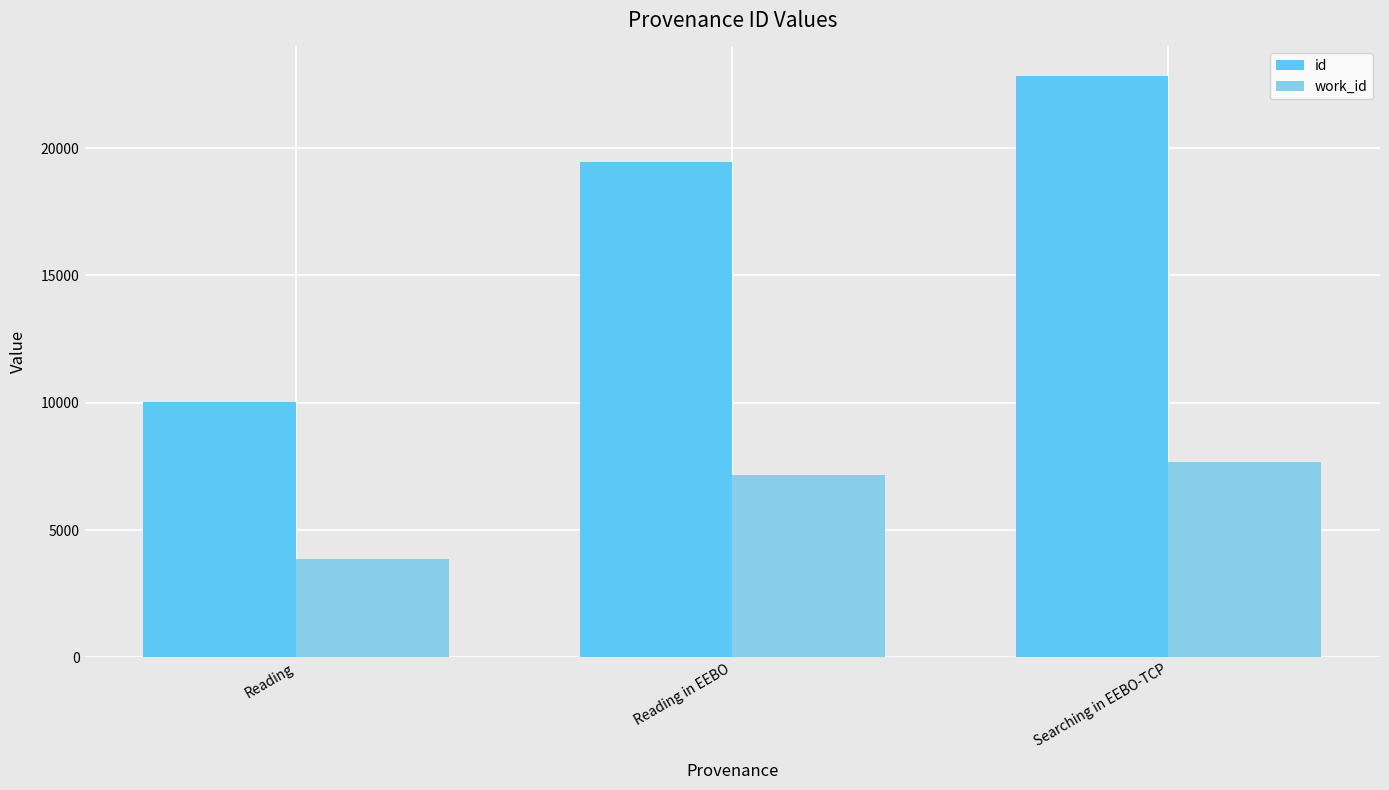

Reading left to right, transcribe all the data shown in this chart.

id: Reading=10016	Reading in EEBO=19452	Searching in EEBO-TCP=22852
work_id: Reading=3866	Reading in EEBO=7168	Searching in EEBO-TCP=7689